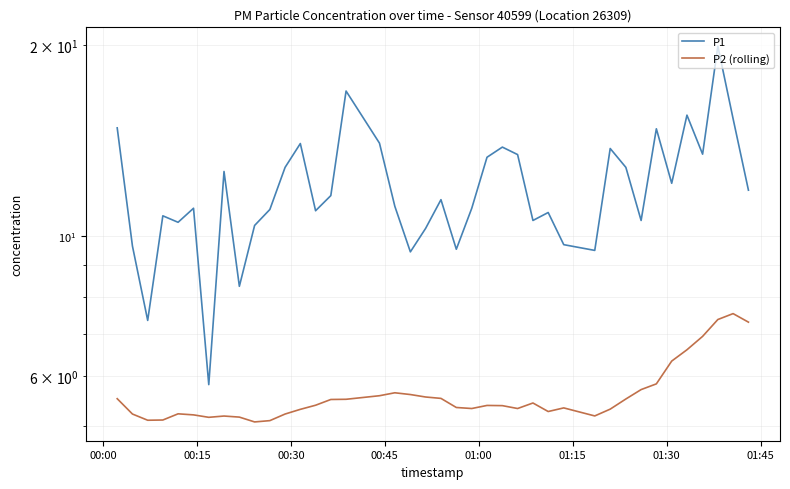

Is the value of P1 at 39 greater than the value of P2 (rolling) at 15?

Yes